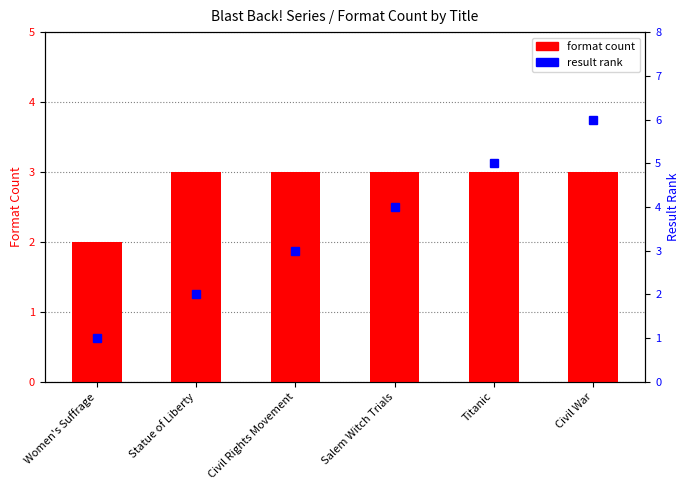

What is the difference between the maximum and minimum values?

1